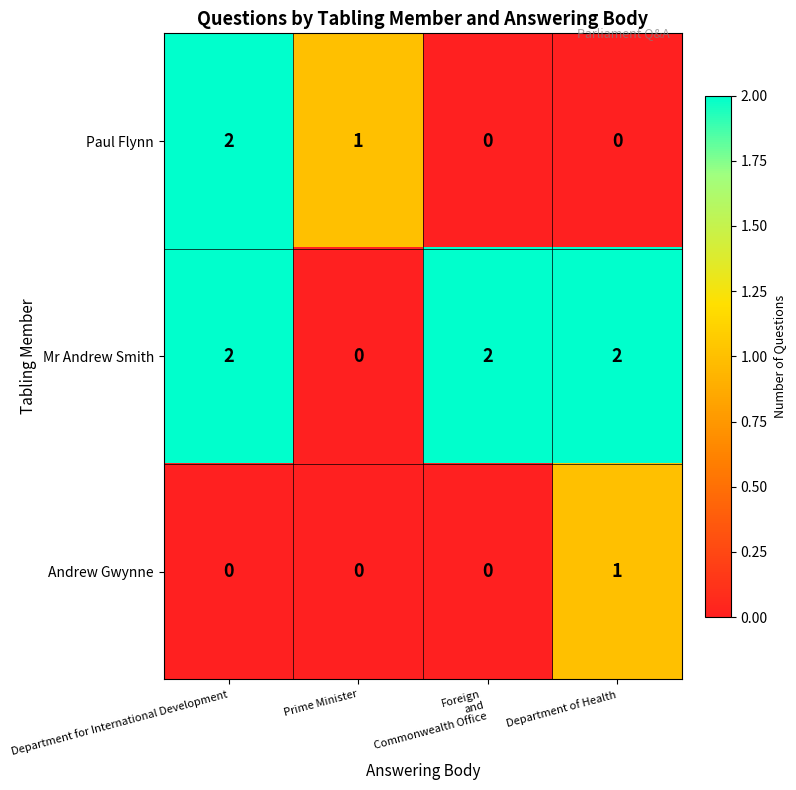

At which category is the sum across all series the highest?

Department for International Development